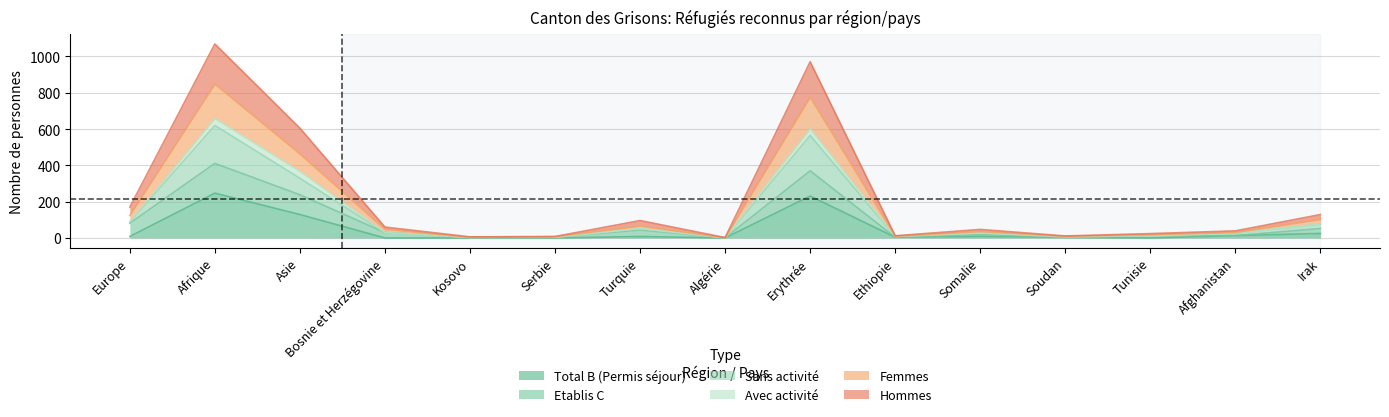

What is the label of the 3rd point from the left?

Asie